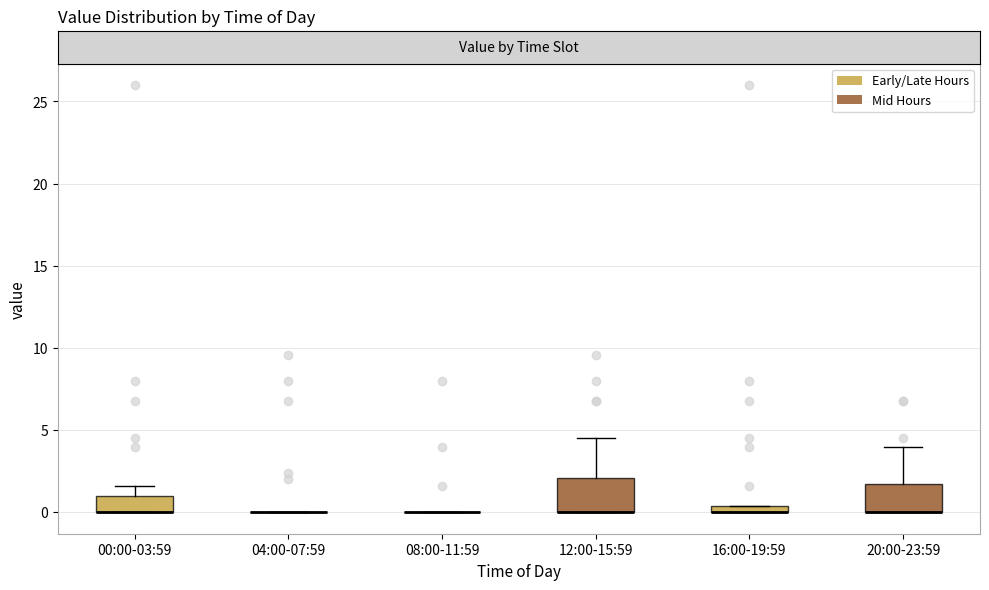

Where is the lower edge of the box for 00:00-03:59 on the y-axis? The values are not printed on the chart, so give them approximately, as read against the axis.

0.0